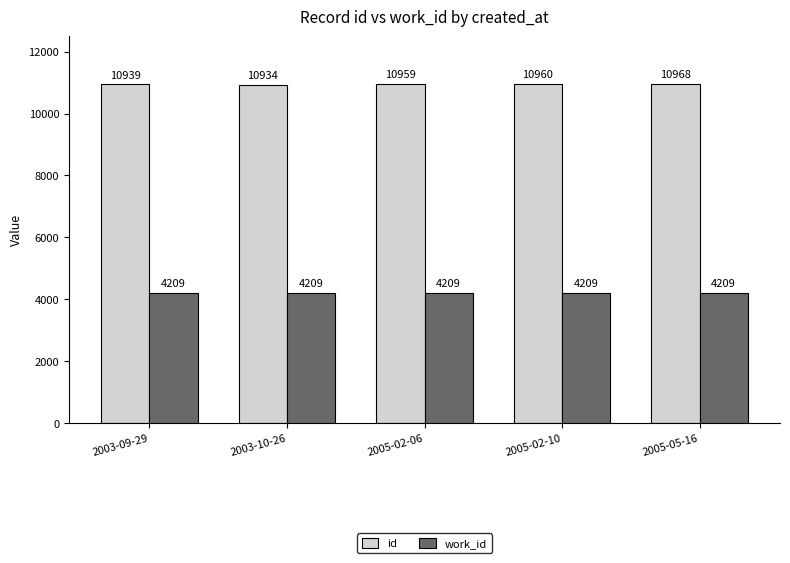

Is the value of work_id at 2003-09-29 greater than the value of id at 2005-05-16?

No